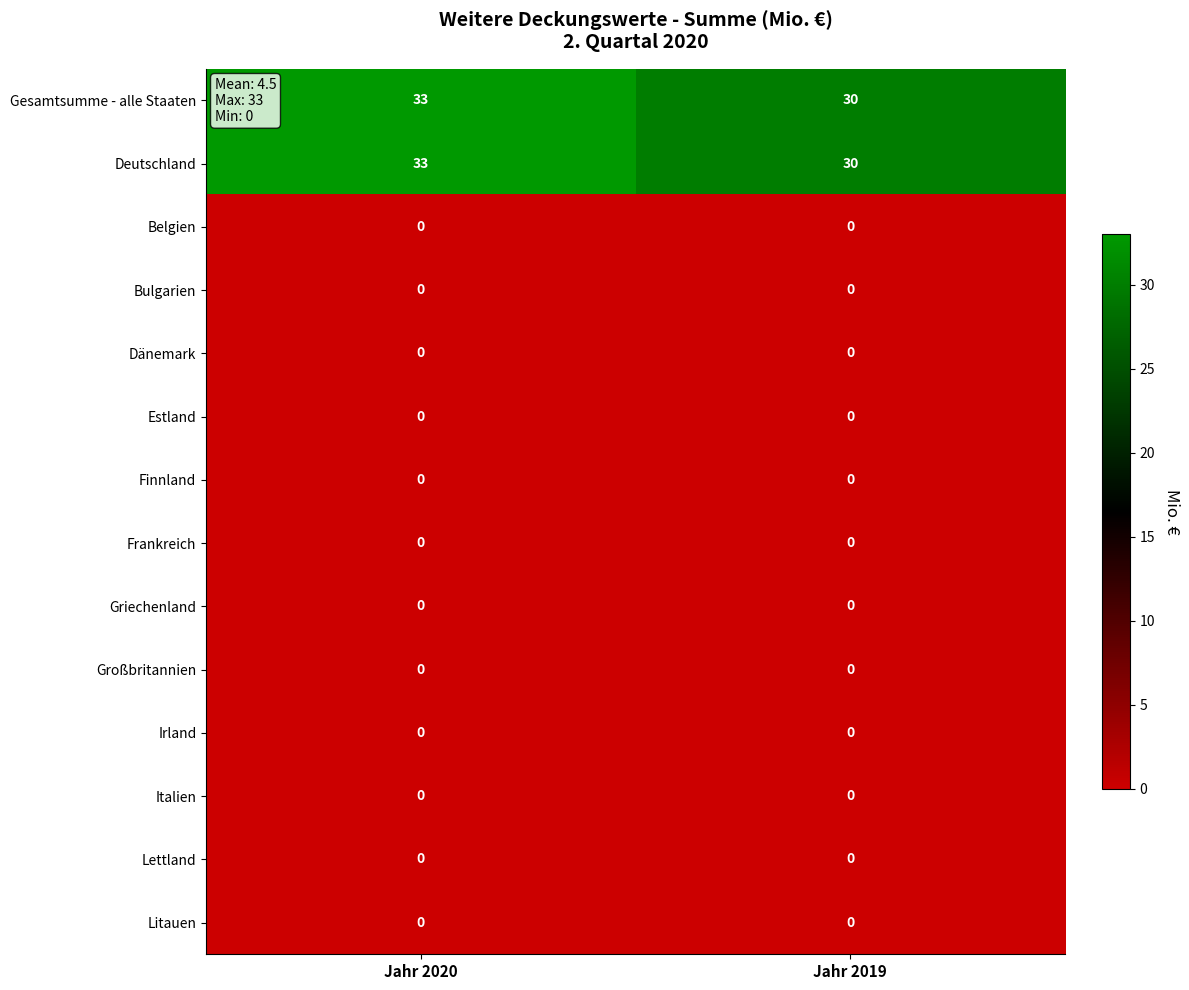

At how many categories does at least one series exceed 6?

2